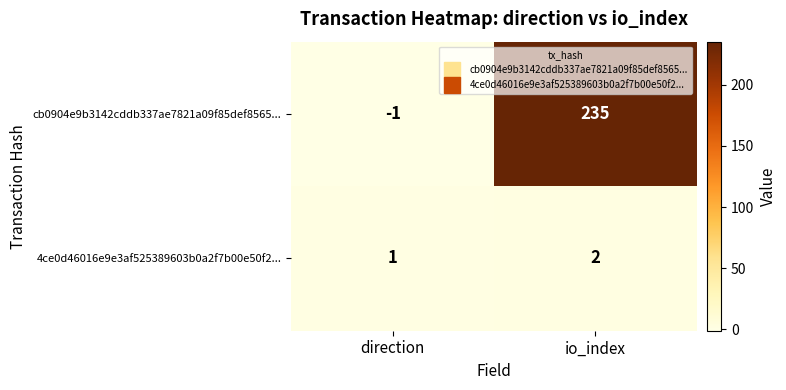

At which category does the chart reach its peak across all series?

io_index